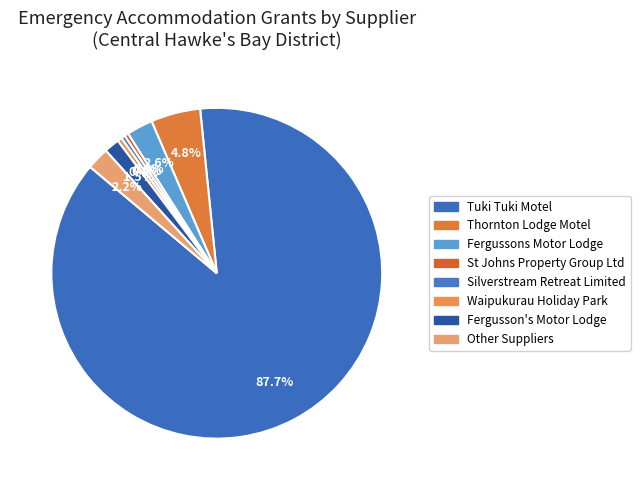

Does St Johns Property Group Ltd represent more than half of the total?

No